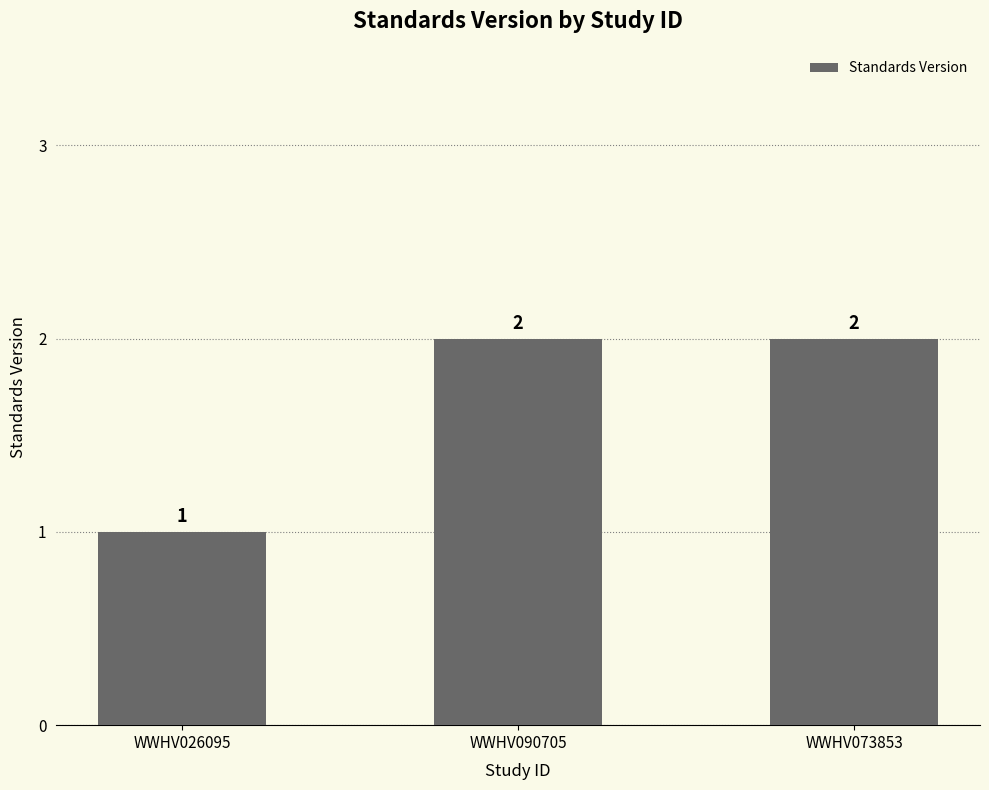

The chart shows a value of 2 at WWHV073853. True or false?

True